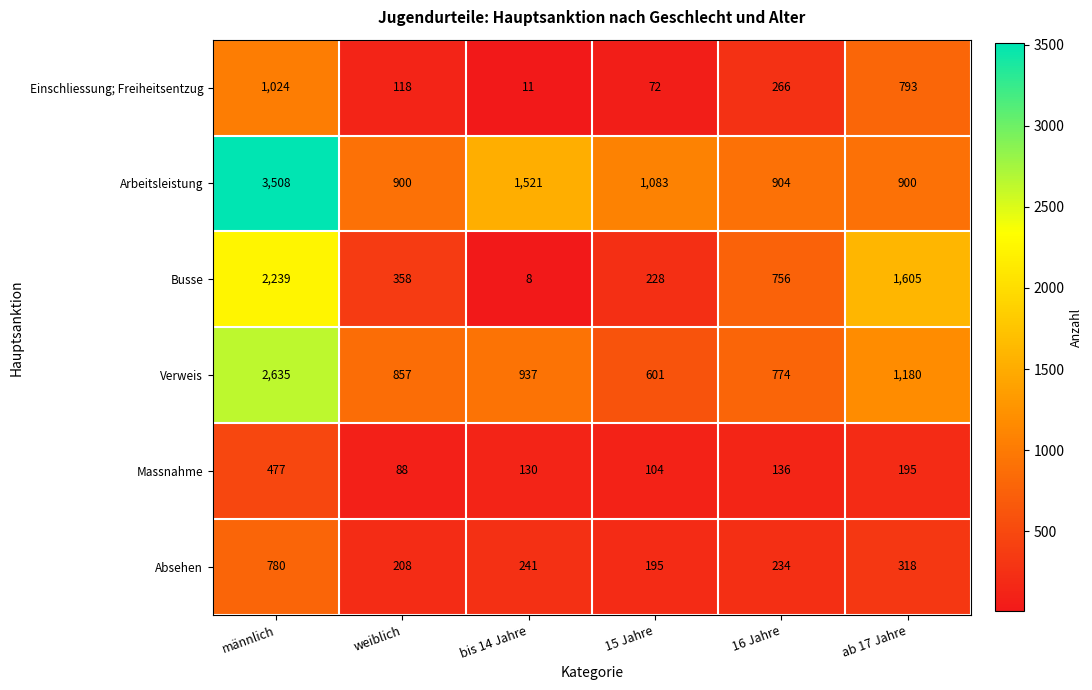

At how many categories does at least one series exceed 2704?

1